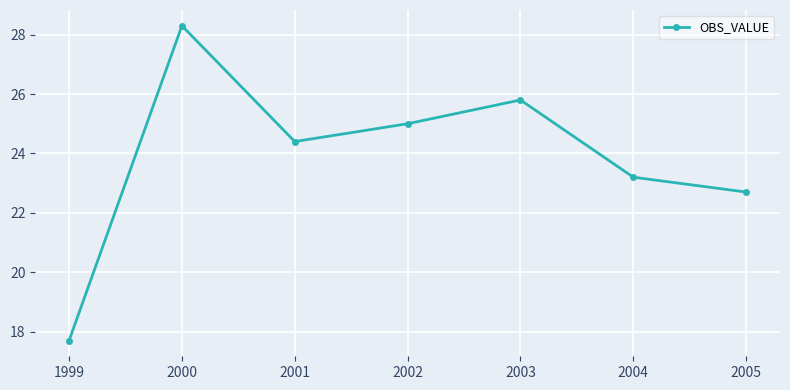

How many data points are above 24?

4